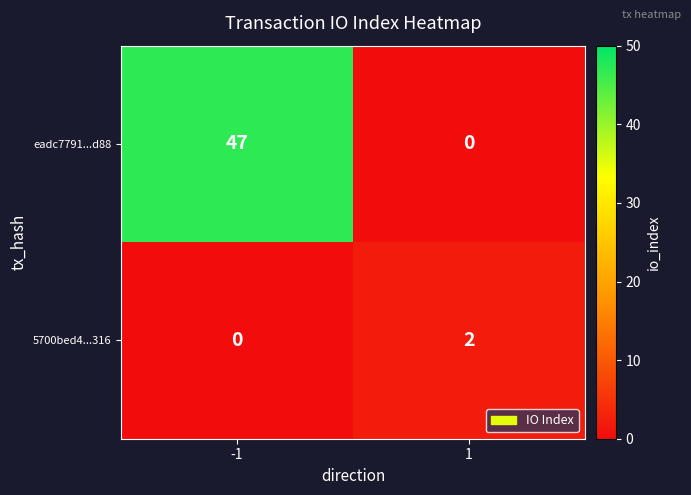

List the series in order of their overall mean, lowest first.

5700bed4...316, eadc7791...d88